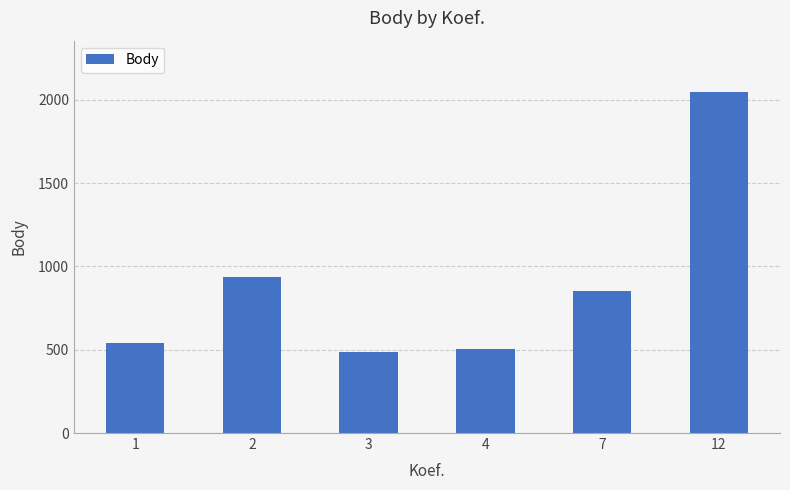

What is the value of the 6th bar from the left?

2048